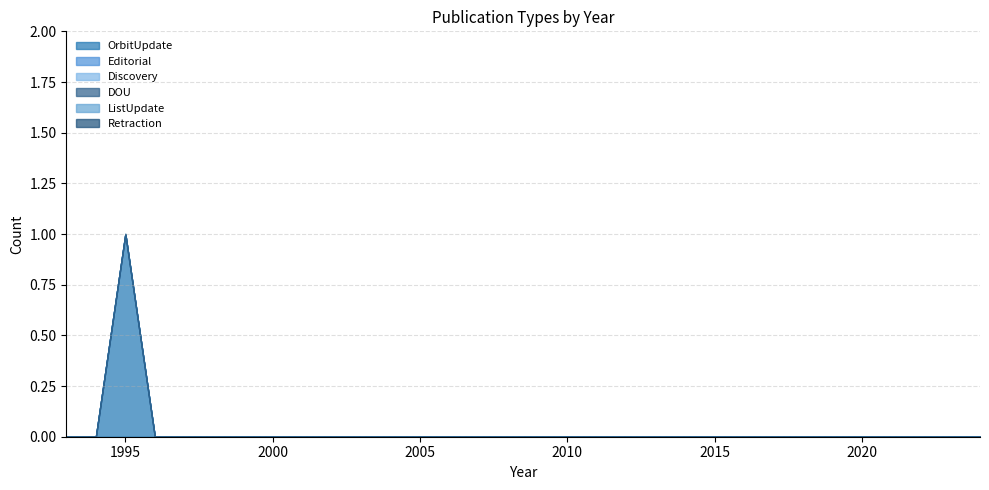

Which has a higher value, 2022 or 2005?

2022